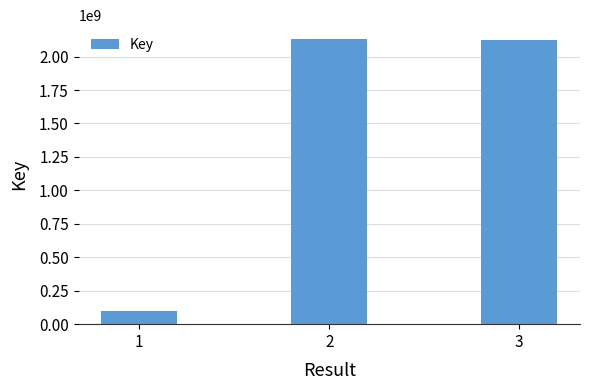

What is the sum of the values at 3 and 1?

2221153468